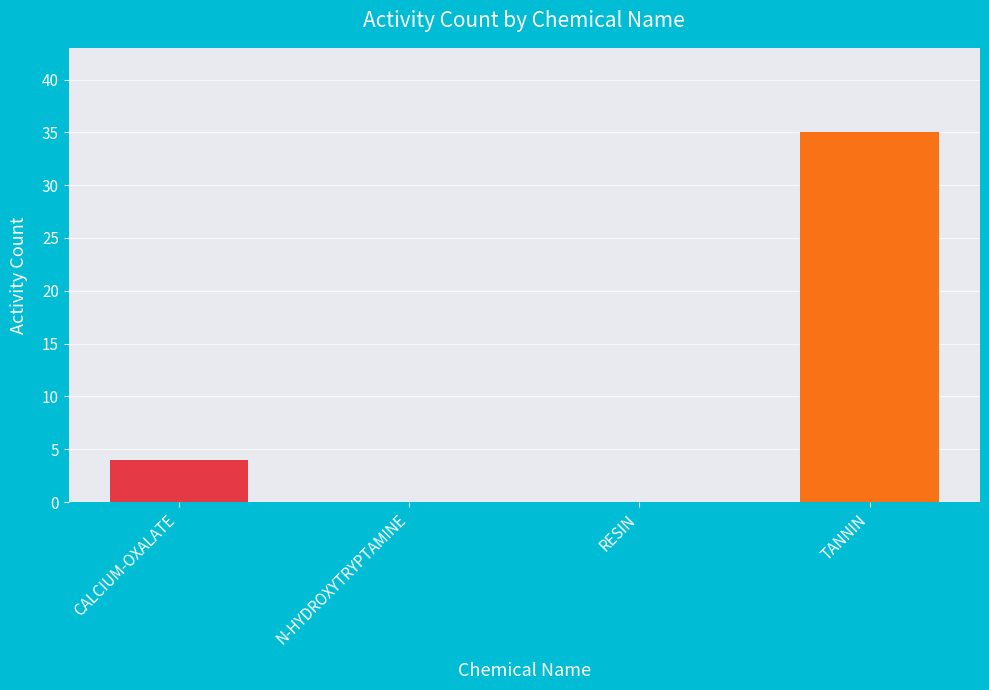

True or false: the data shows 35 at TANNIN.

True